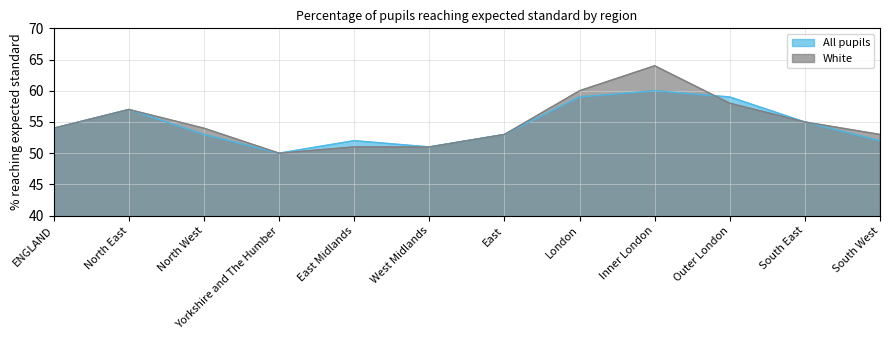

Does the chart have visible grid lines?

Yes